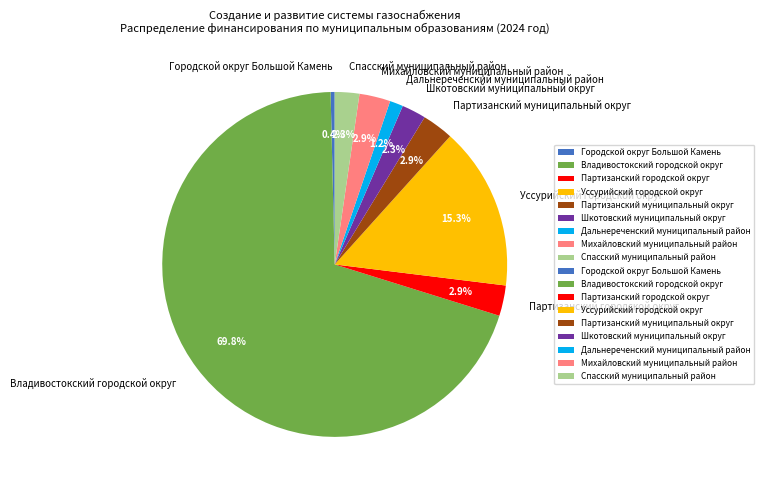

What is the total percentage of Городской округ Большой Камень and Шкотовский муниципальный округ?

2.7%